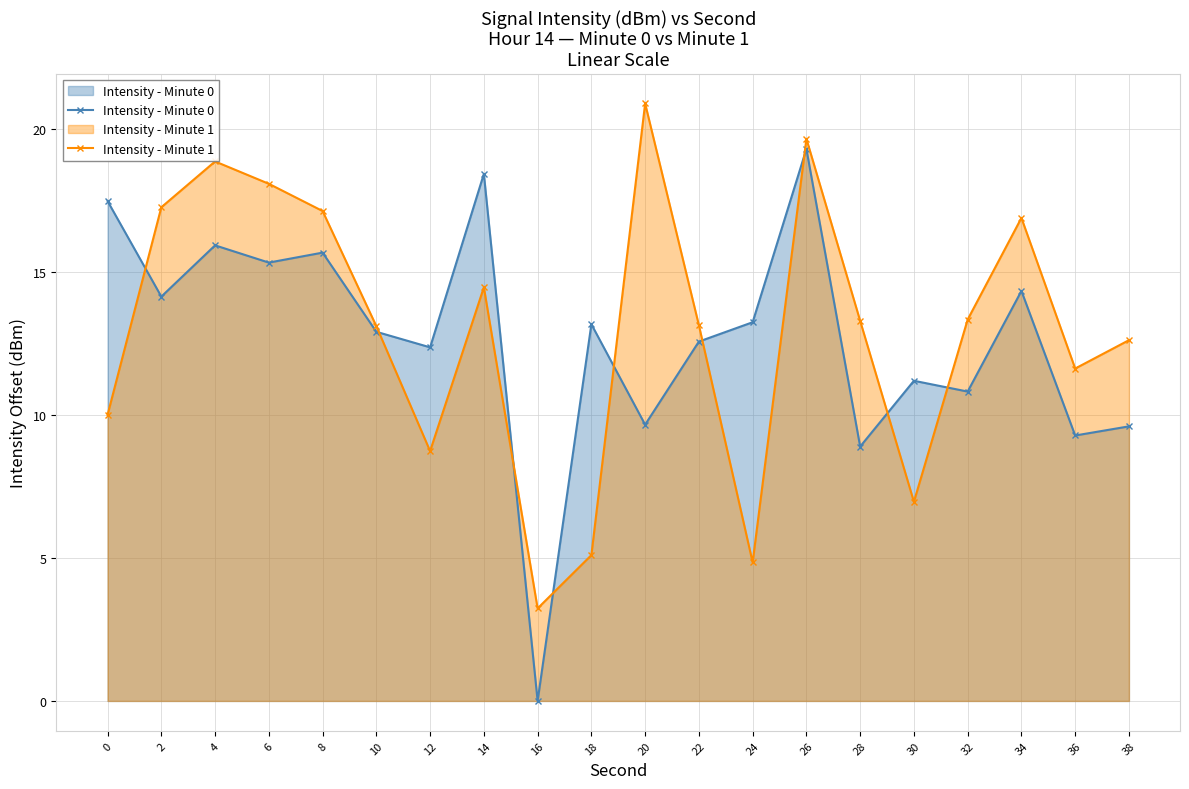

Where does the Intensity - Minute 1 series first go above 13?

2